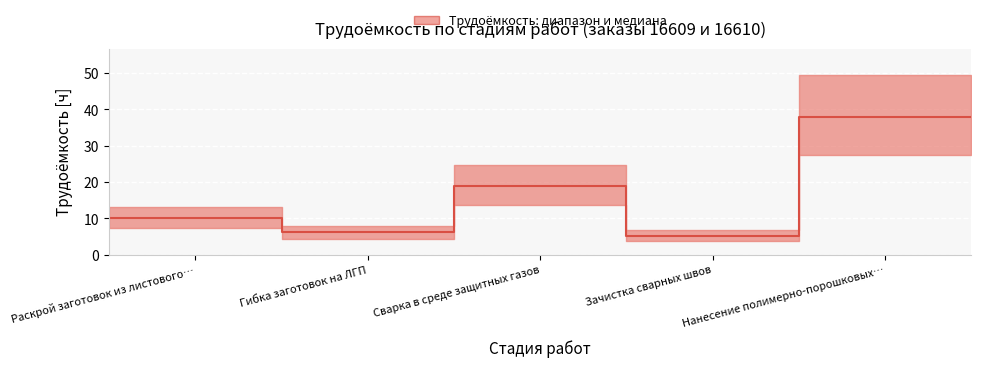

Read the value at Нанесение полимерно-порошковых….

38.0